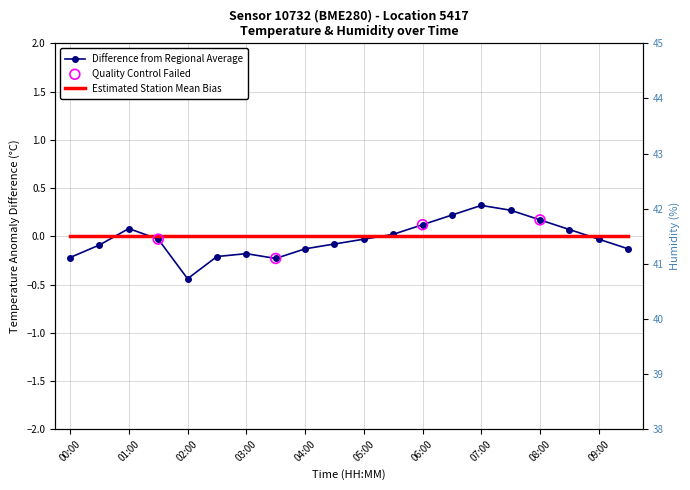

Between 04:30 and 08:30, which is larger?

08:30